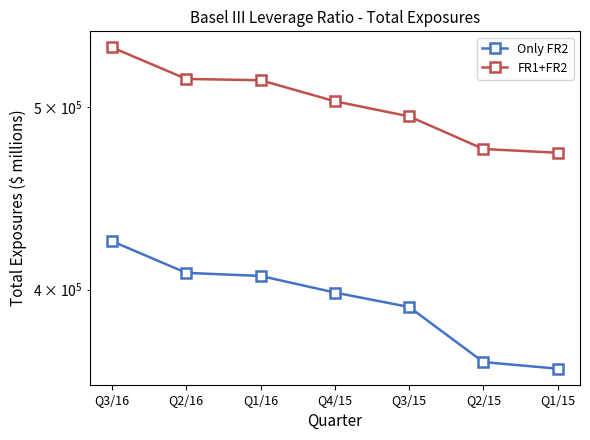

Which series has the largest total across all categories?

FR1+FR2